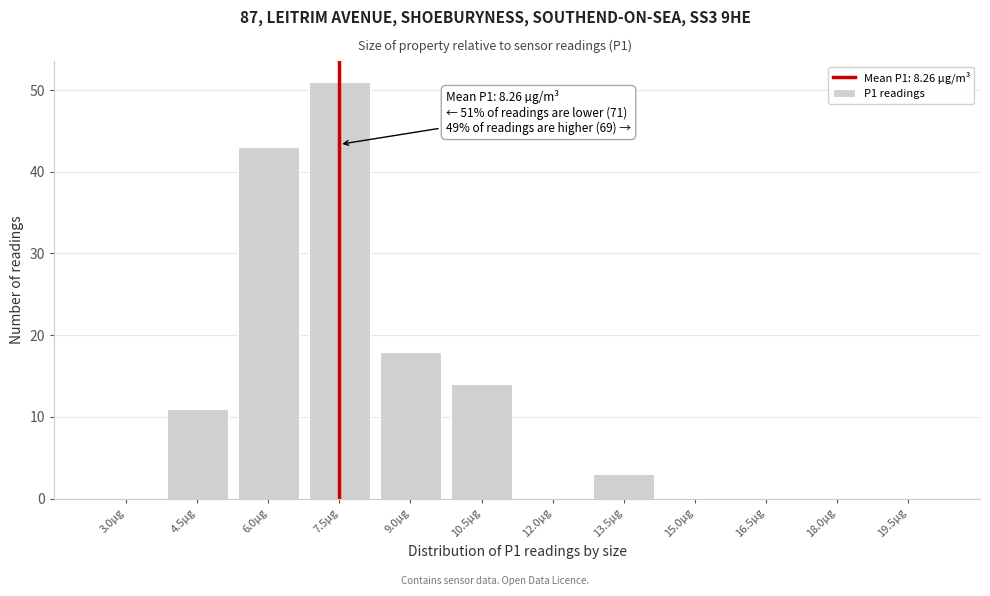

Reading left to right, list all the values displayed in this chart.

3.0µg=0	4.5µg=11	6.0µg=43	7.5µg=51	9.0µg=18	10.5µg=14	12.0µg=0	13.5µg=3	15.0µg=0	16.5µg=0	18.0µg=0	19.5µg=0